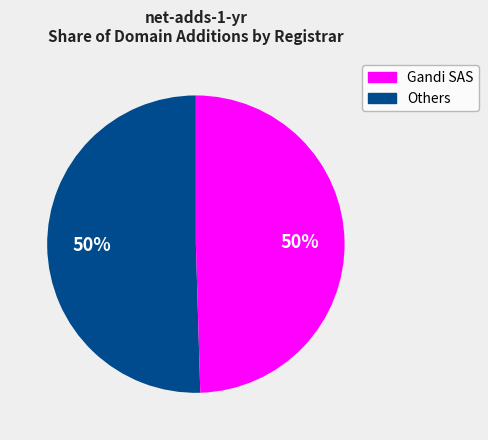

How many segments does this pie chart have?

2